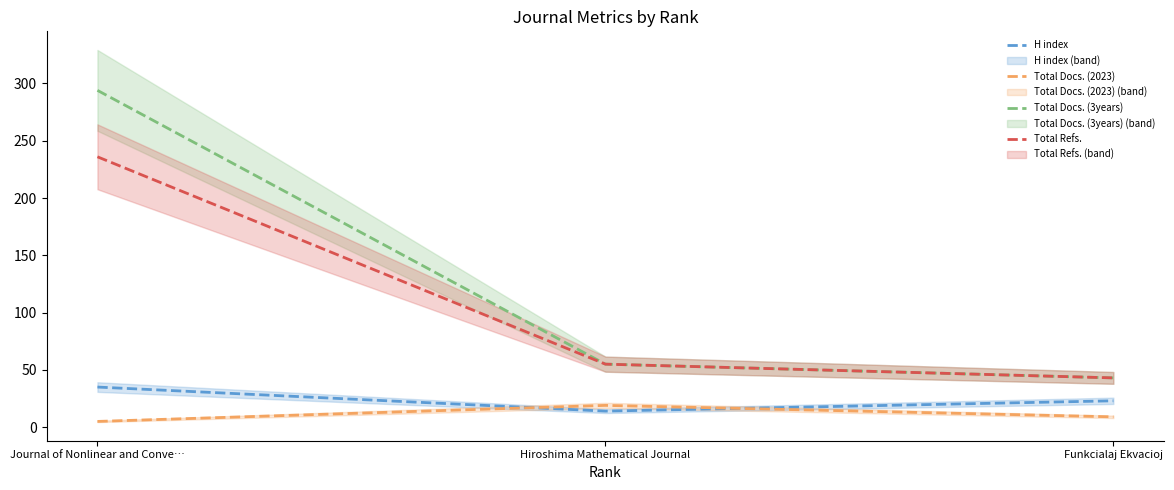

At which label does Total Docs. (2023) first exceed 9?

Hiroshima Mathematical Journal